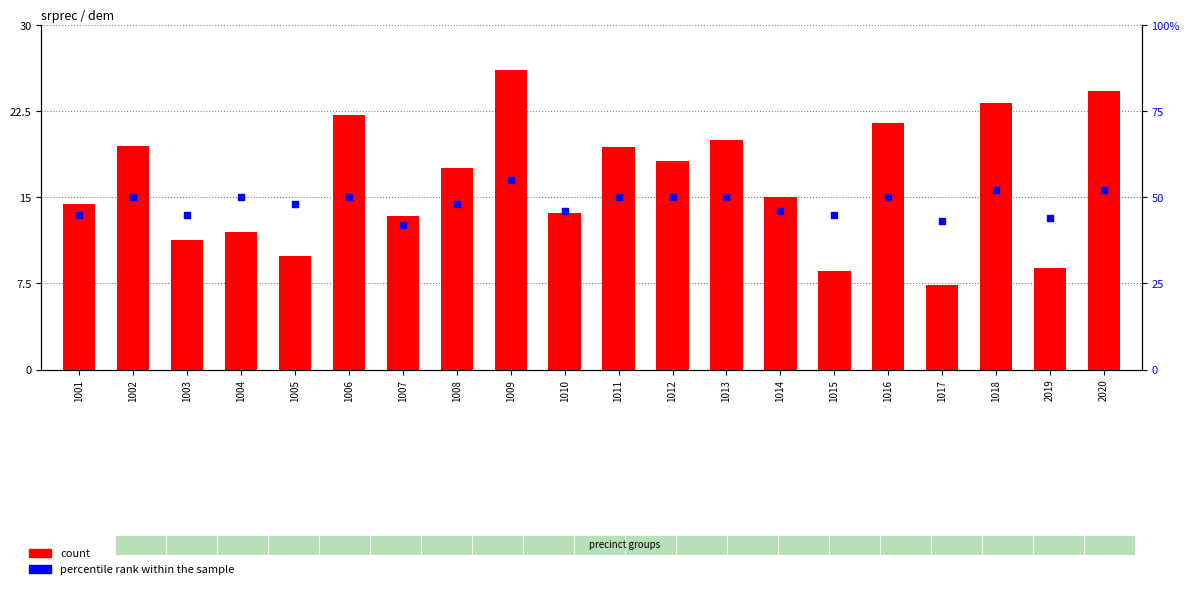

What is the total value across all series at 1018?

207